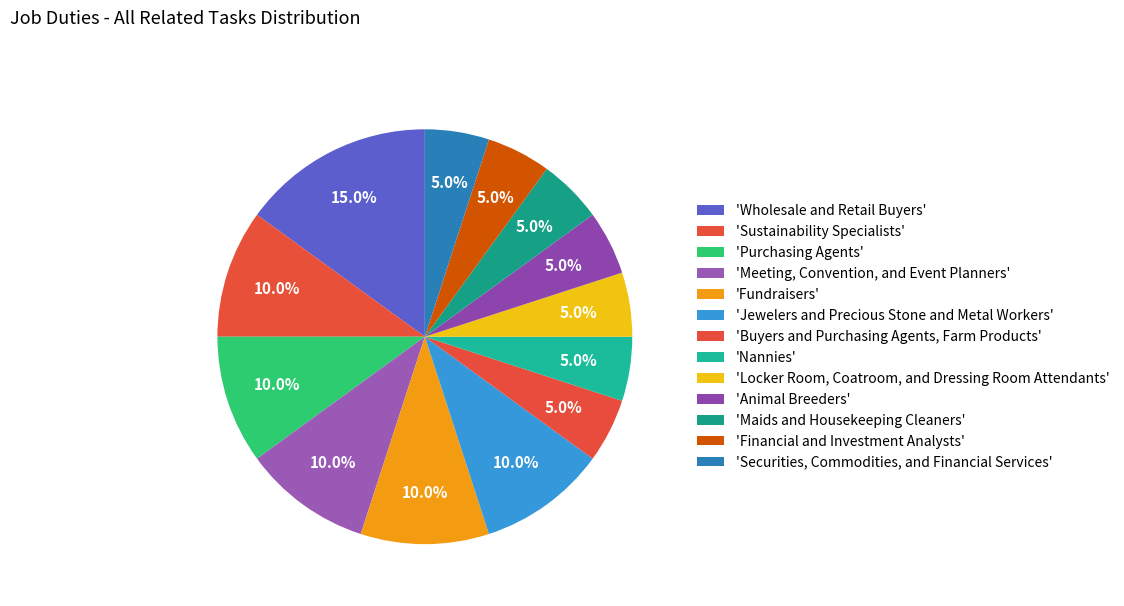

How many segments does this pie chart have?

13